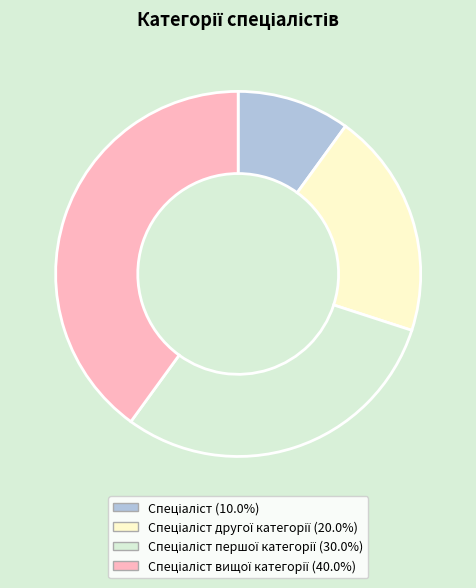

Is there any slice that represents more than half of the pie?

No